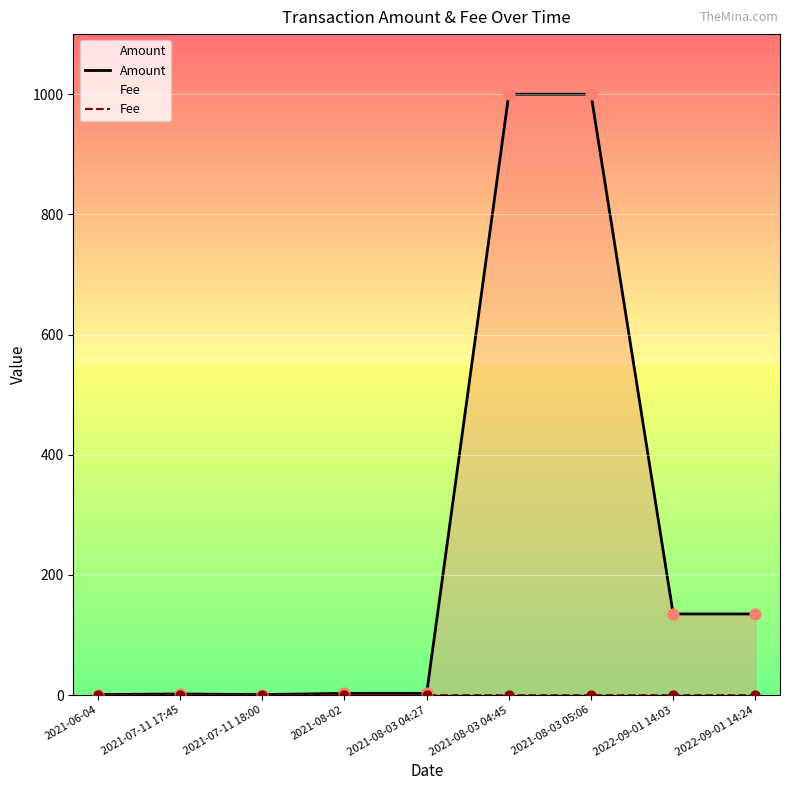

Is the value of Amount at 2022-09-01 14:24 greater than the value of Fee at 2022-09-01 14:24?

Yes